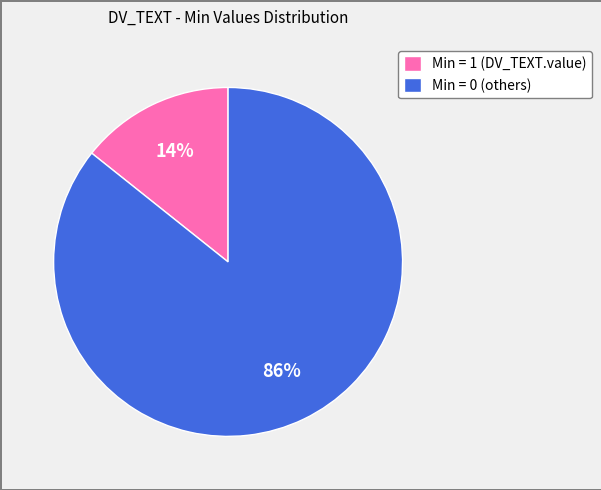

Which slice is the smallest?

Min = 1 (DV_TEXT.value)